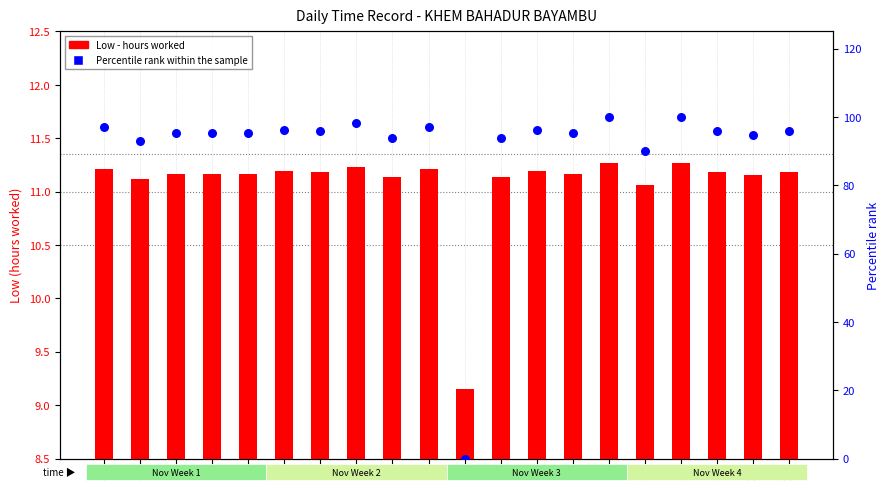

Which series has the largest total across all categories?

Percentile rank within sample